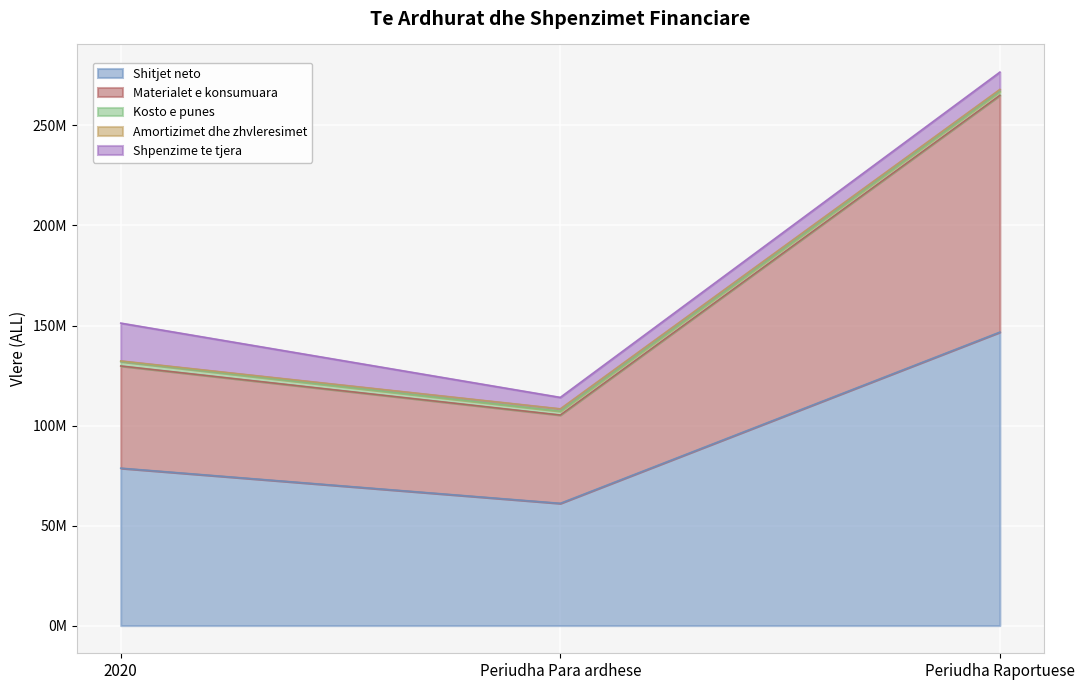

Reading left to right, transcribe all the data shown in this chart.

Shitjet neto: 78692438	61113029	146696026
Materialet e konsumuara: 51084320	44151793	118365667
Kosto e punes: 2199795	1909393	1930933
Amortizimet dhe zhvleresimet: 317082	1171842	1009624
Shpenzime te tjera: 18905844	5724476	8650740